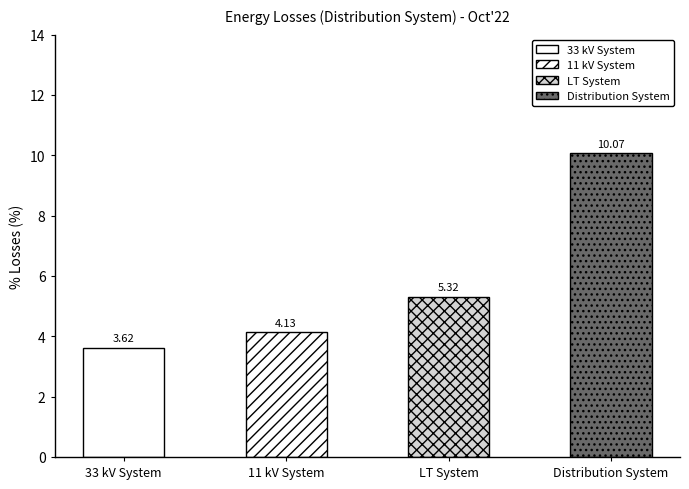

Which has a higher value, 11 kV System or Distribution System?

Distribution System